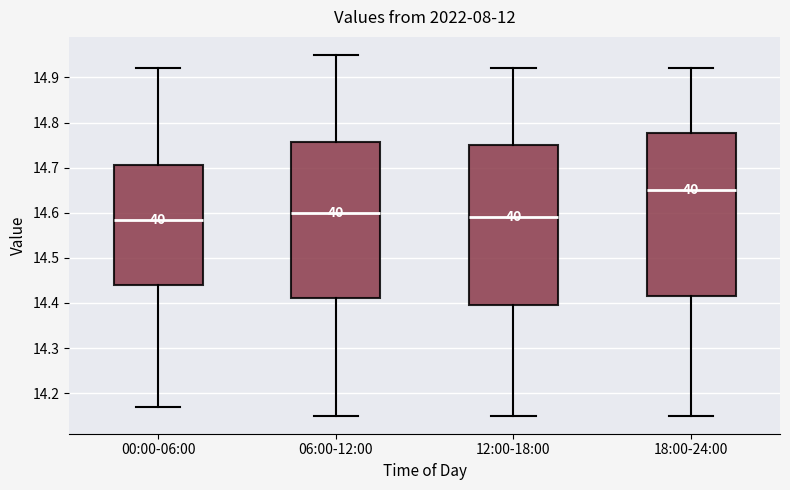

Reading left to right, read every box against the y-axis: the position of its median line, the range the box covers, and the ends of its whiskers. The values are not printed on the chart, so give them approximately, as read against the axis.

00:00-06:00: median 14.59, box 14.44 to 14.71, whiskers 14.17 to 14.92
06:00-12:00: median 14.60, box 14.41 to 14.76, whiskers 14.15 to 14.95
12:00-18:00: median 14.59, box 14.40 to 14.75, whiskers 14.15 to 14.92
18:00-24:00: median 14.65, box 14.42 to 14.78, whiskers 14.15 to 14.92